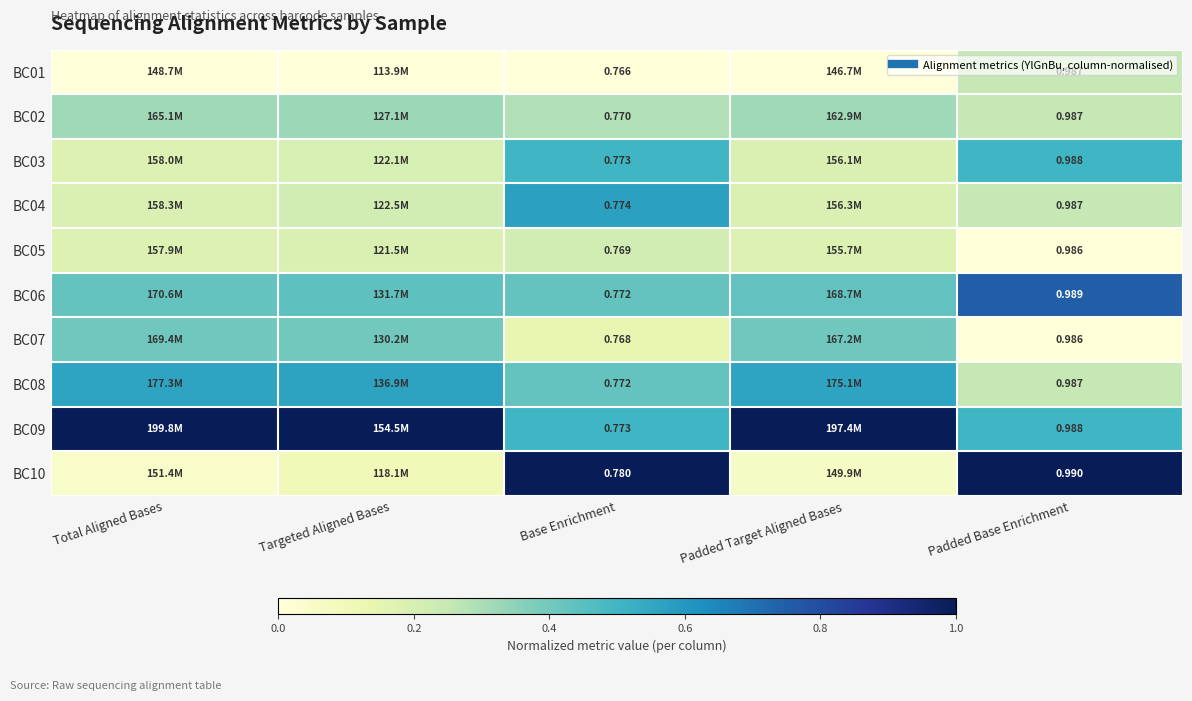

Is the value of BC02 at Padded Base Enrichment greater than the value of BC01 at Total Aligned Bases?

Yes